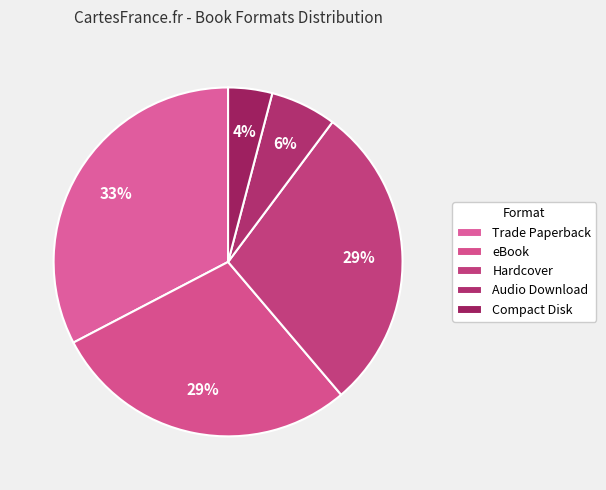

Approximately how many times larger is the value at Trade Paperback compared to eBook?

1.1